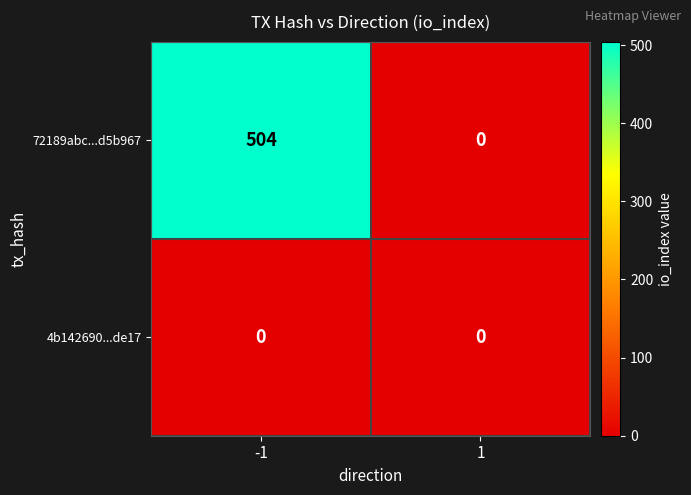

What is the maximum value shown in the chart?

504